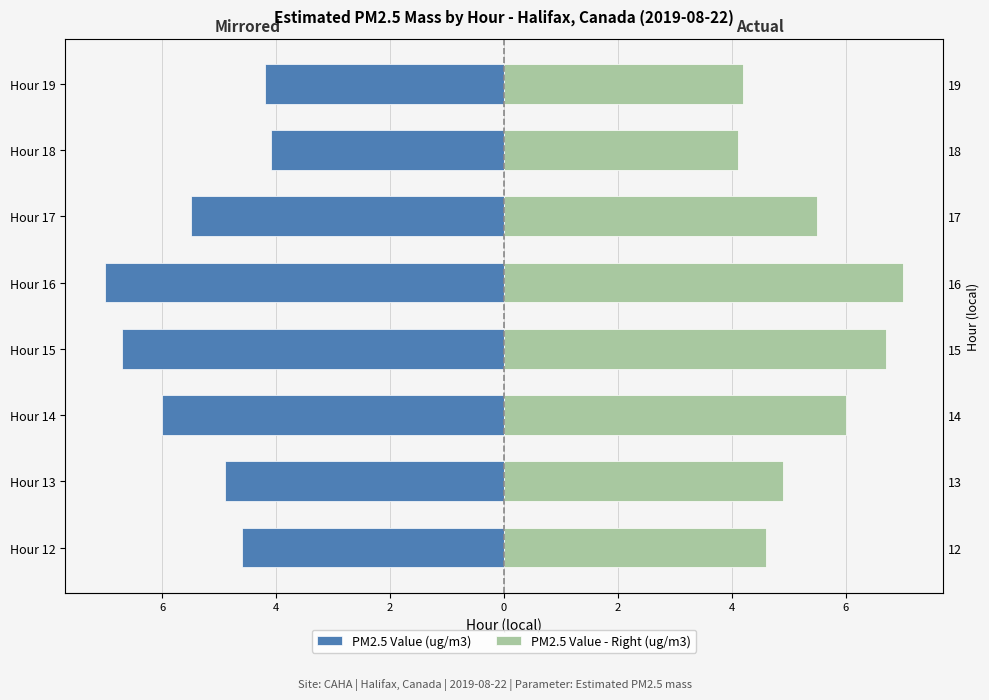

Reading left to right, transcribe all the data shown in this chart.

PM2.5 Value (ug/m3): -4.6	-4.9	-6.0	-6.7	-7.0	-5.5	-4.1	-4.2
PM2.5 Value - Right (ug/m3): 4.6	4.9	6.0	6.7	7.0	5.5	4.1	4.2